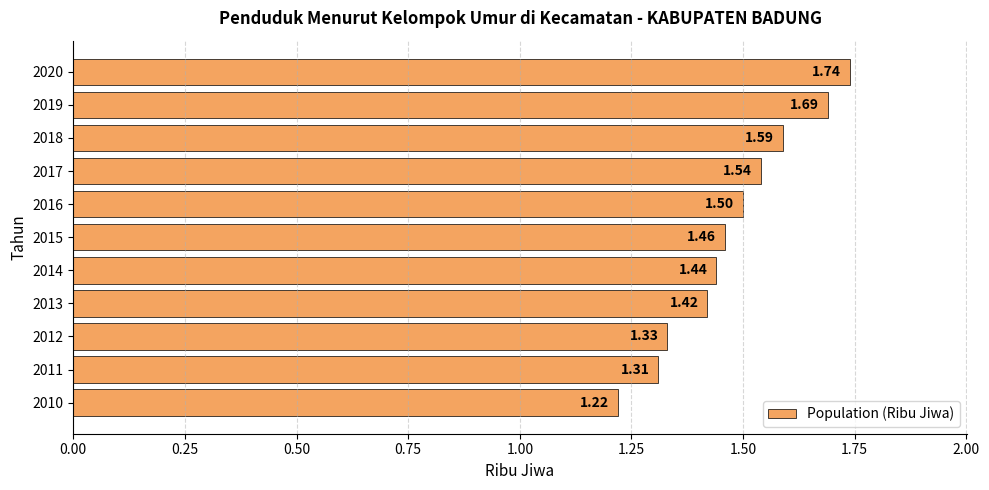

Rank the categories by value from highest to lowest.

2020, 2019, 2018, 2017, 2016, 2015, 2014, 2013, 2012, 2011, 2010